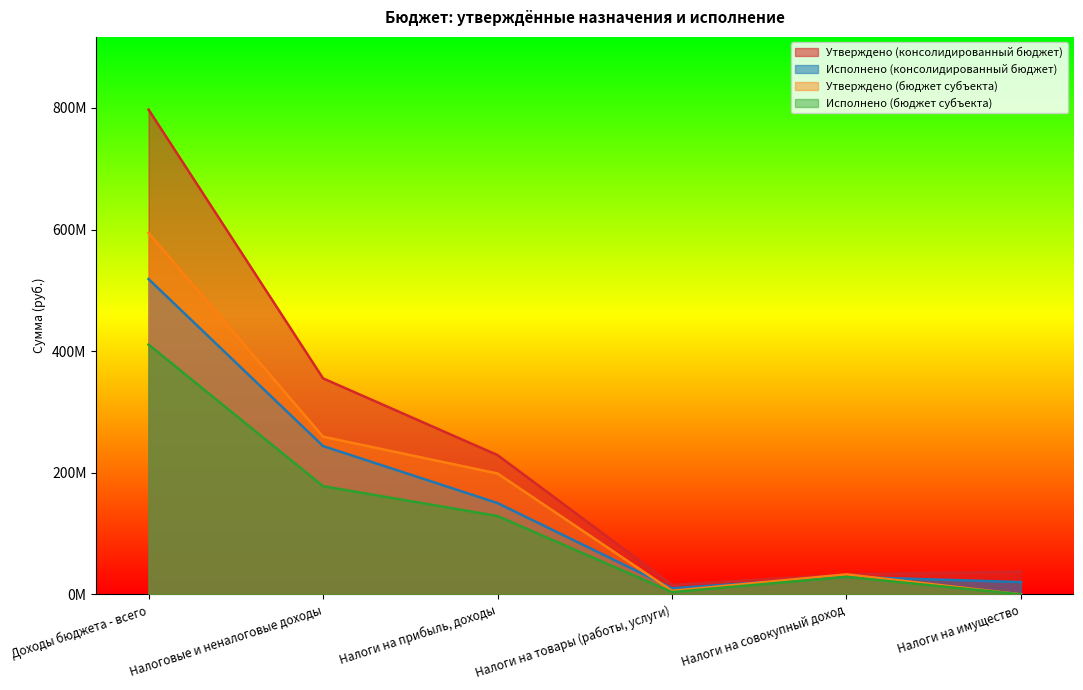

What is the label of the 5th point from the left?

Налоги на совокупный доход